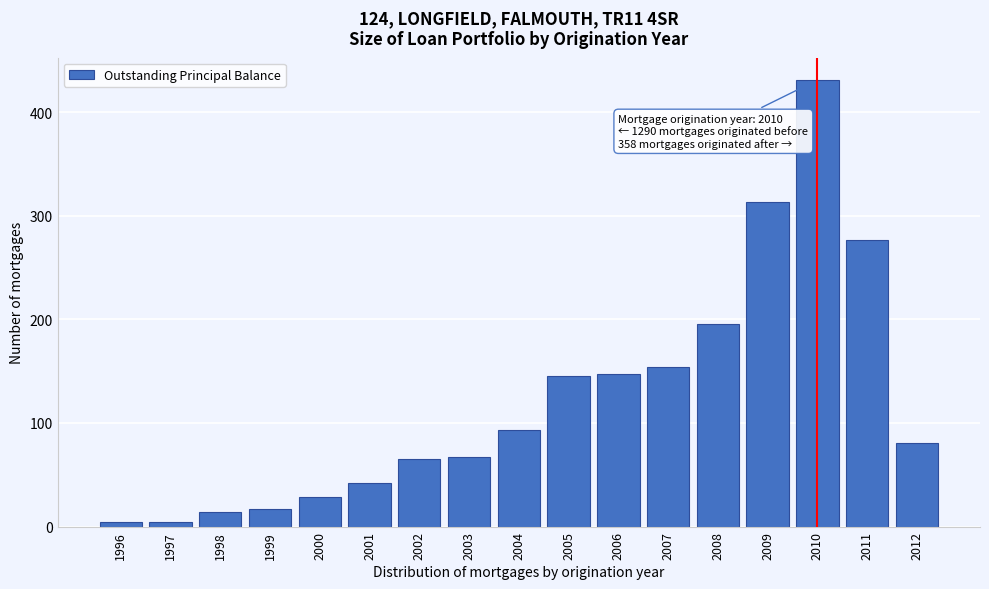

Reading left to right, list all the values displayed in this chart.

4	4	14	17	29	42	65	67	93	145	147	154	196	313	431	277	81